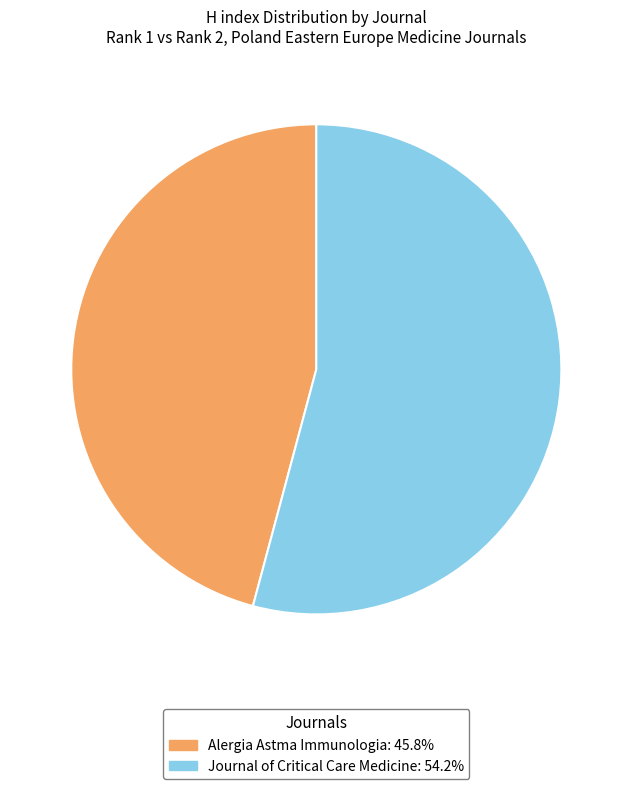

The Journal of Critical Care Medicine slice represents 54% of the pie. True or false?

True